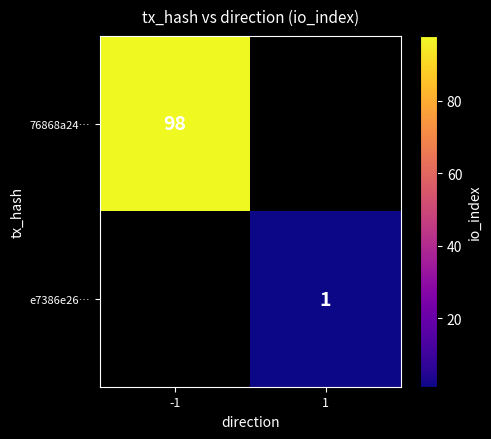

The value of 76868a24… at -1 is 163. True or false?

False